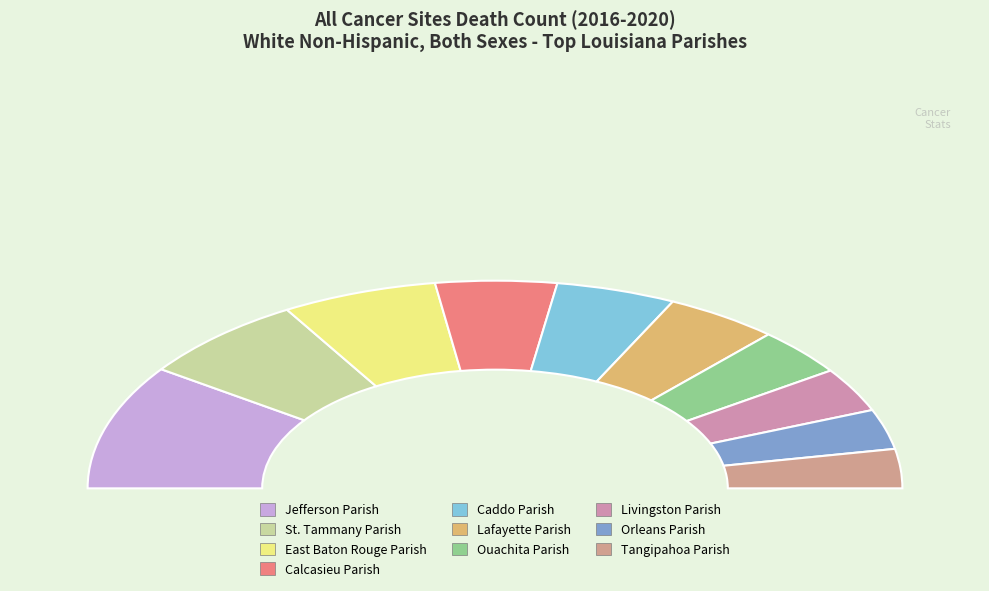

To the nearest percent, what is the combined percentage of Jefferson Parish and Livingston Parish?

26%